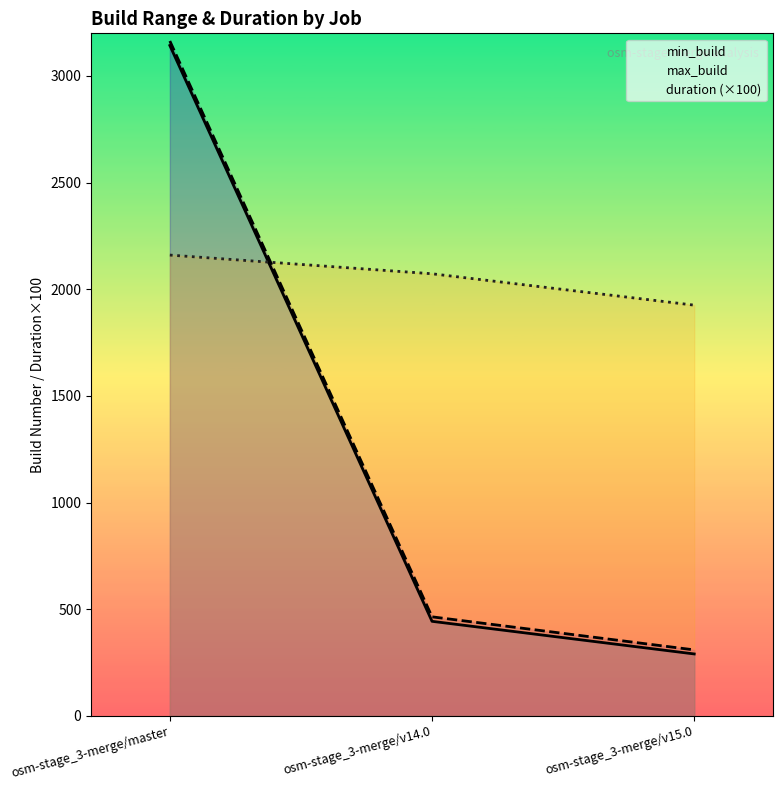

Which series has the largest range (max minus min)?

max_build